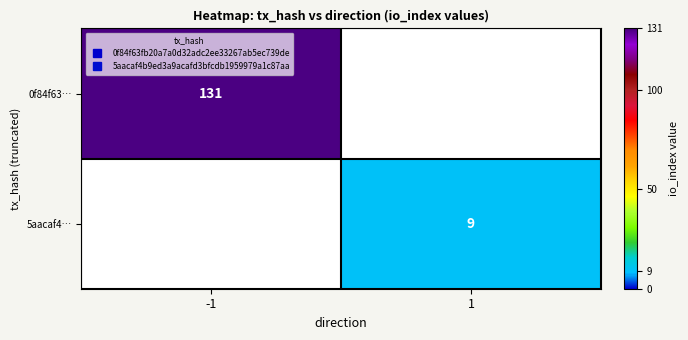

What is the sum of the 0f84f63… values at 1 and -1?

131